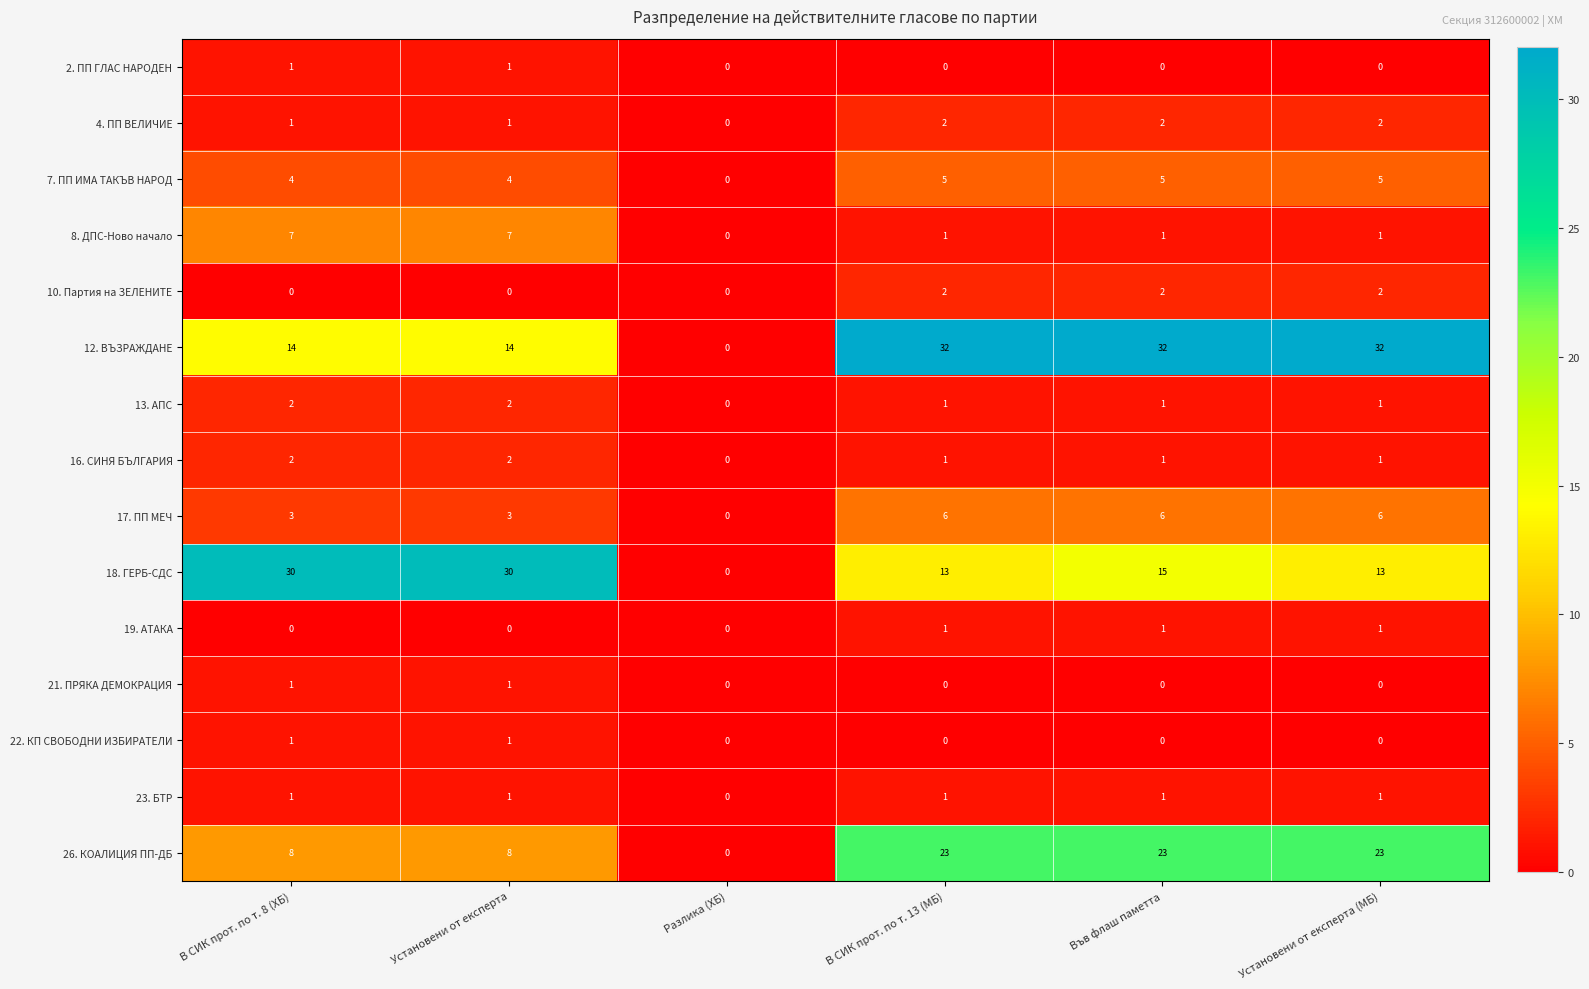

How many 26. КОАЛИЦИЯ ПП-ДБ values are between 8 and 23?

5